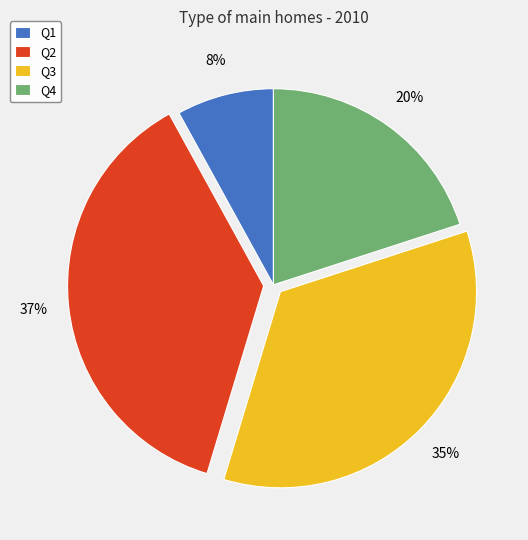

Is it true that Q3 is 35% of the pie?

True